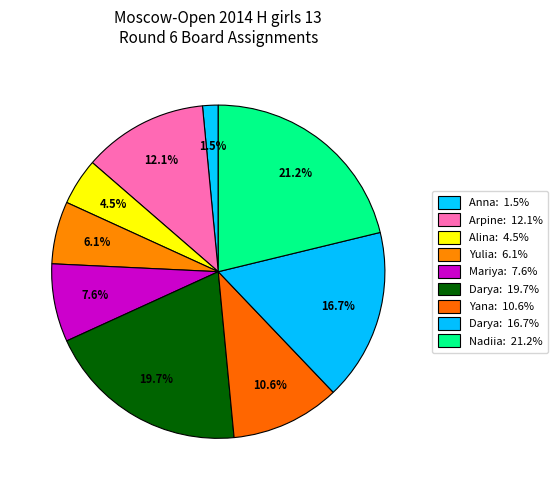

Does any single category account for the majority?

No